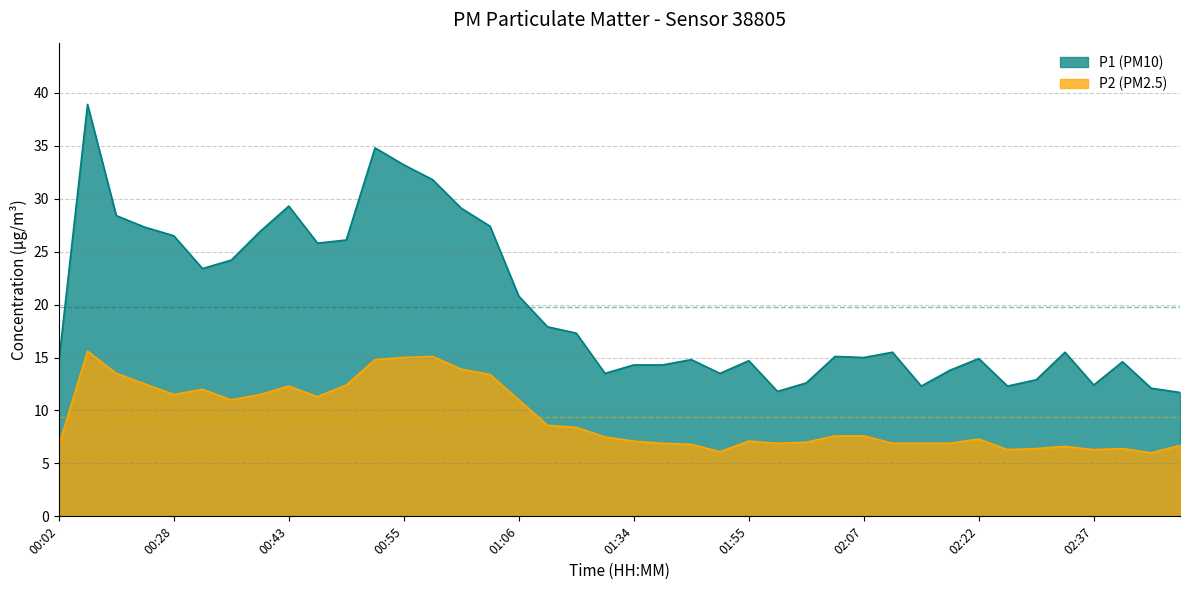

What position from the right is 01:18?

23